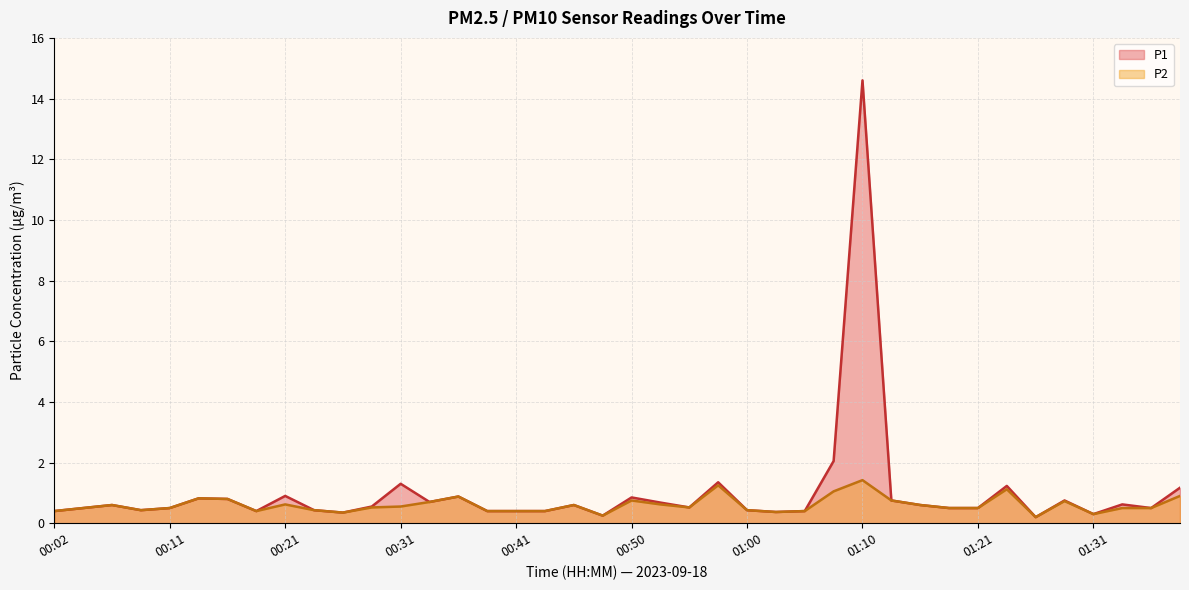

At how many categories does at least one series exceed 5?

1